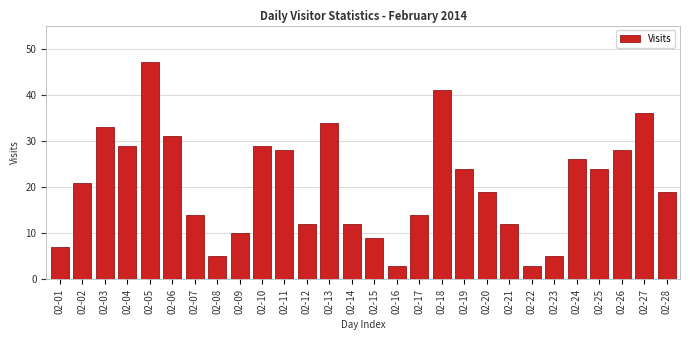

Reading left to right, what are all the values shown in this chart?

7	21	33	29	47	31	14	5	10	29	28	12	34	12	9	3	14	41	24	19	12	3	5	26	24	28	36	19